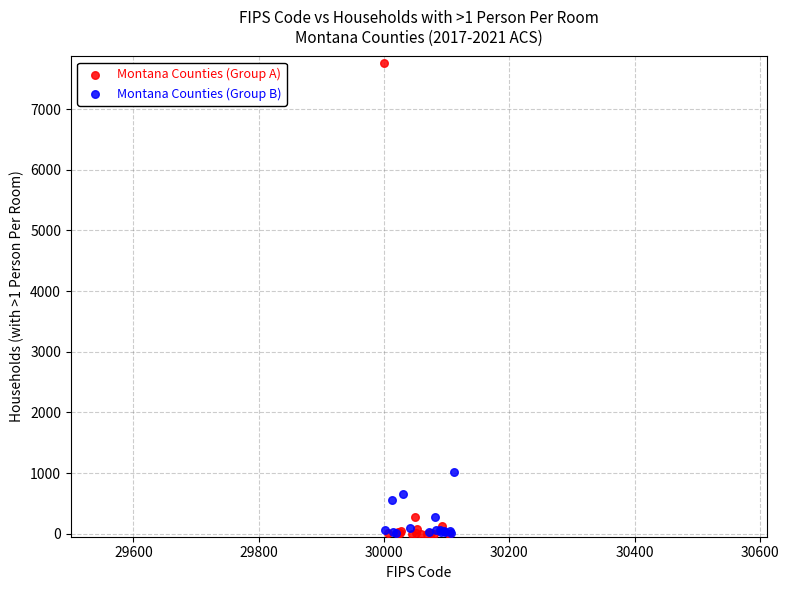

Which series has the largest Y range (max minus min)?

Montana Counties (Group A)